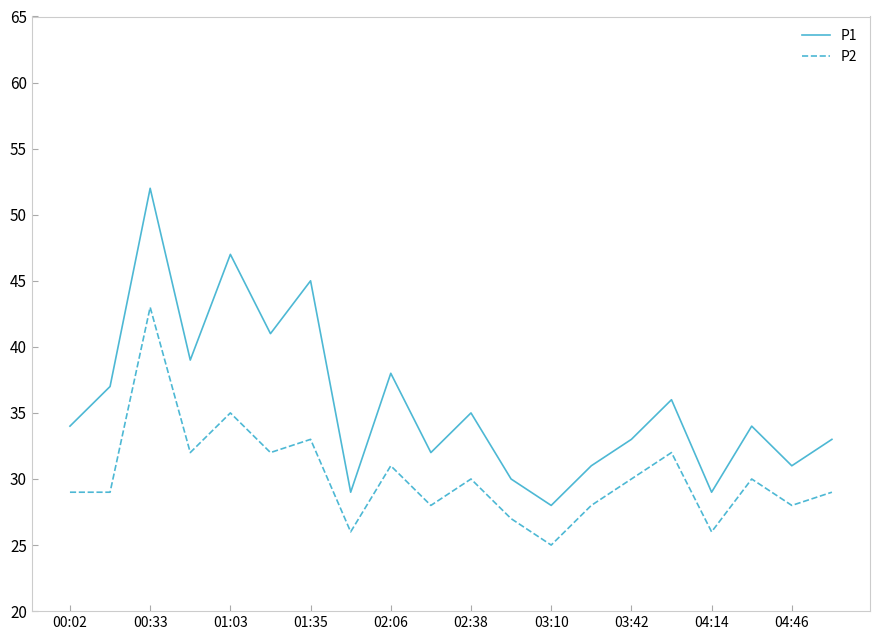

How many interior local valleys does the P1 series have?

7